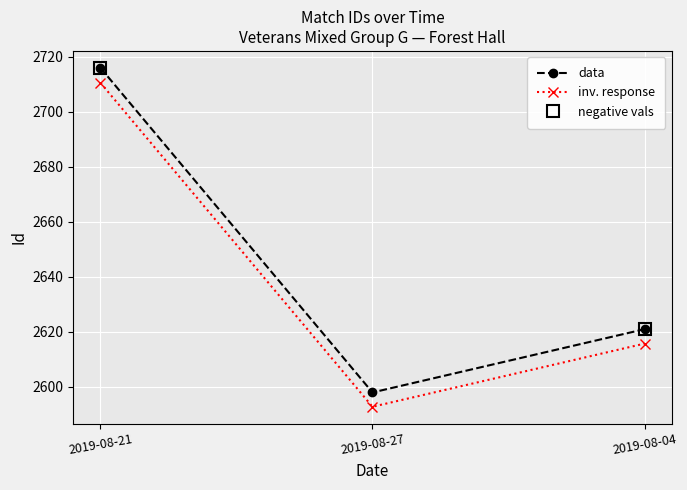

How many data points in inv. response are less than 2615?

1